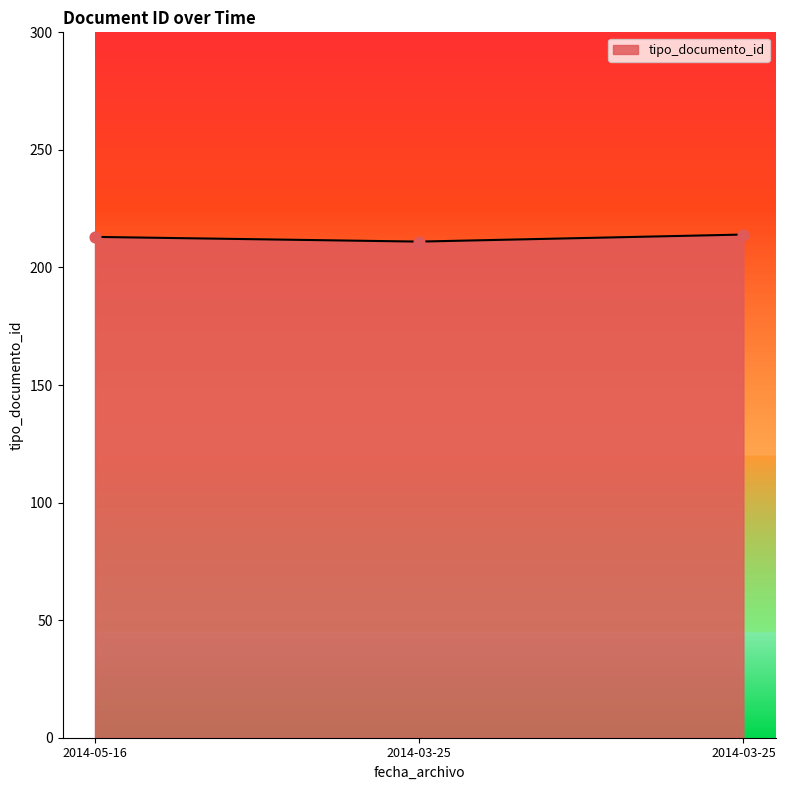

How many lines are shown in the chart?

1